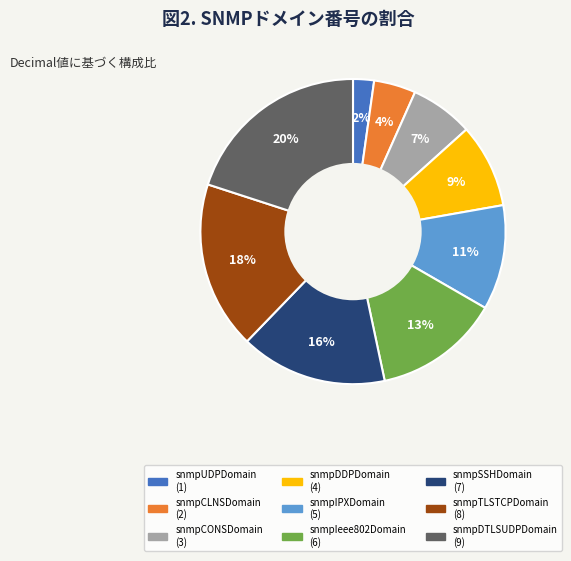

To the nearest percent, what percentage of the pie is snmpCLNSDomain?

4%